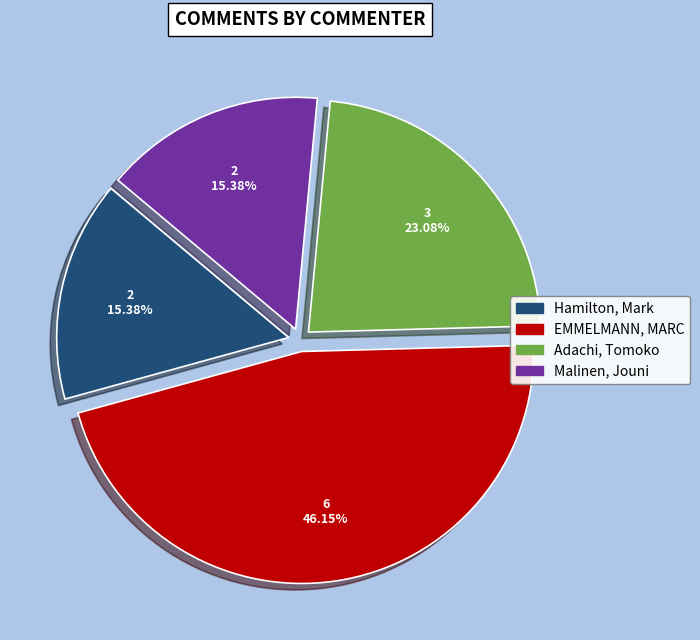

Is there a majority slice in this chart?

No